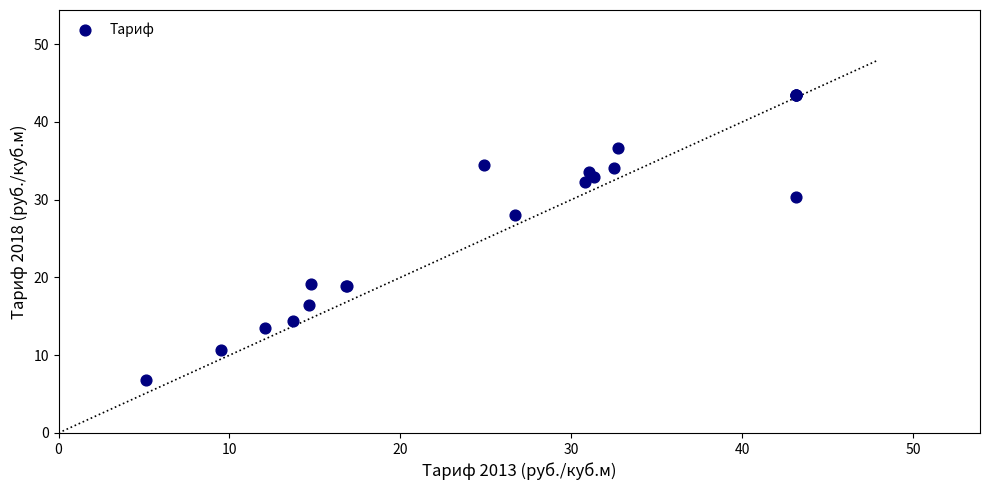

What Y value in the scatter plot is closest to 25?

28.0